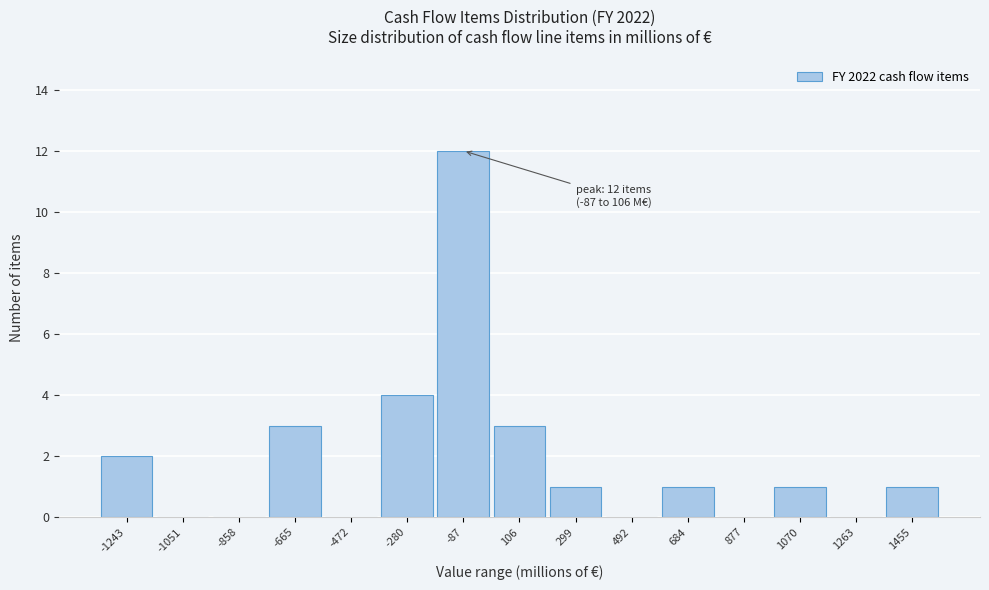

Reading left to right, list all the values displayed in this chart.

-1243=2	-1051=0	-858=0	-665=3	-472=0	-280=4	-87=12	106=3	299=1	492=0	684=1	877=0	1070=1	1263=0	1455=1